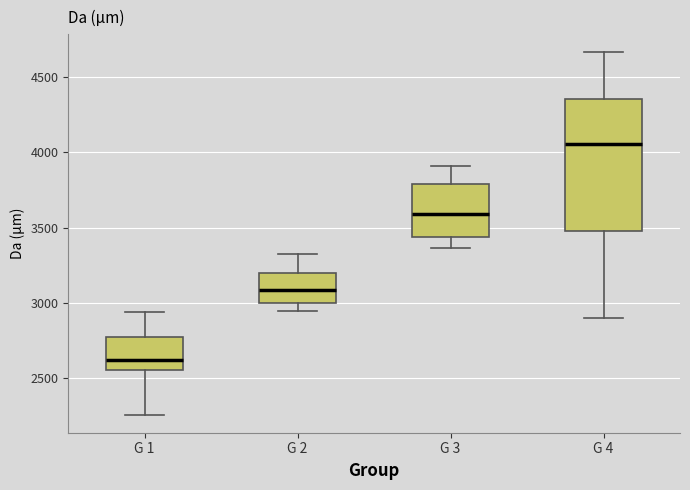

Reading left to right, transcribe this box plot: for each box, give where its median line is, the range the box spans, and where its two whiskers end, as read against the y-axis. The values are not printed on the chart, so give them approximately, as read against the axis.

G 1: median 2600, box 2550 to 2800, whiskers 2250 to 2950
G 2: median 3100, box 3000 to 3200, whiskers 2950 to 3300
G 3: median 3600, box 3450 to 3800, whiskers 3350 to 3900
G 4: median 4050, box 3500 to 4350, whiskers 2900 to 4650